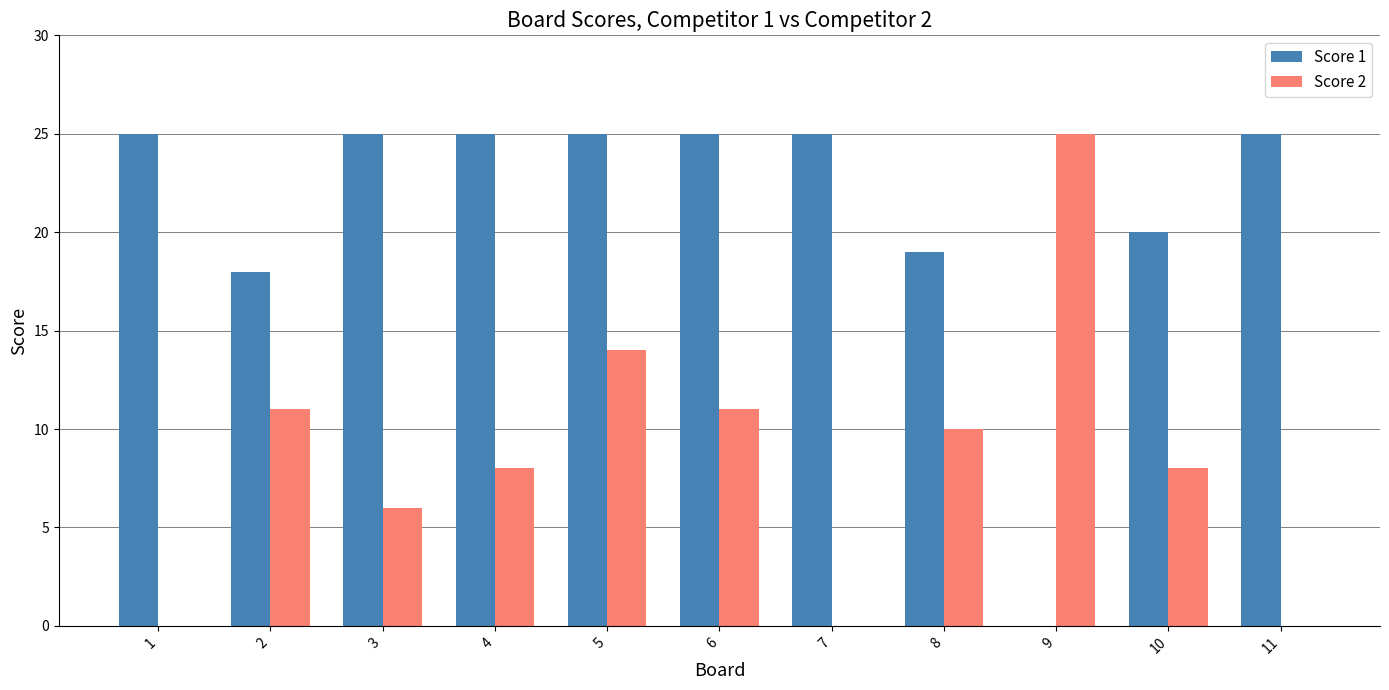

What is the total value across all series at 5?

39